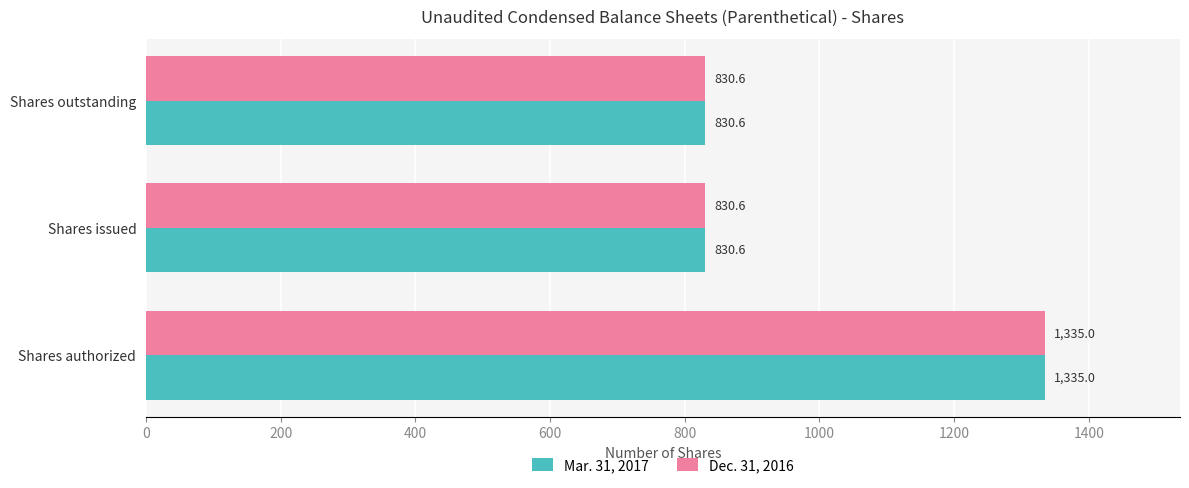

What is the difference between the maximum and minimum values in the Dec. 31, 2016 series?

504.4